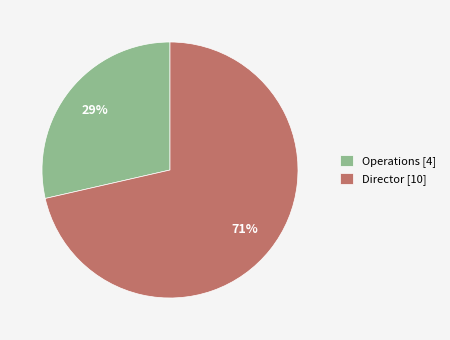

Combined, do Operations and Director account for over 50%?

Yes